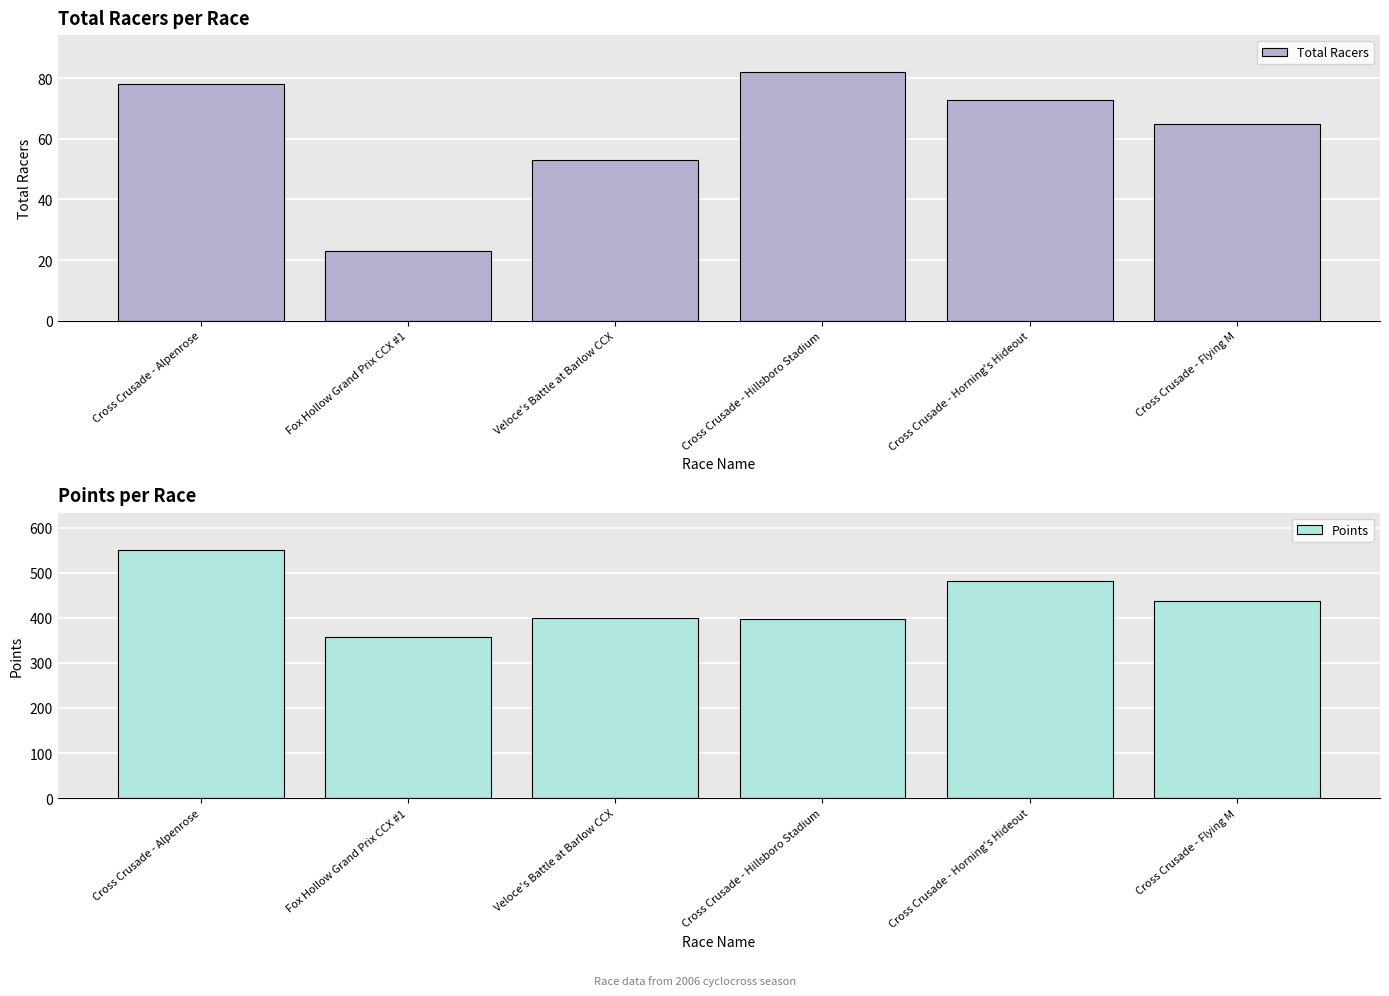

What is the difference between the maximum and minimum values in the Points series?

193.3